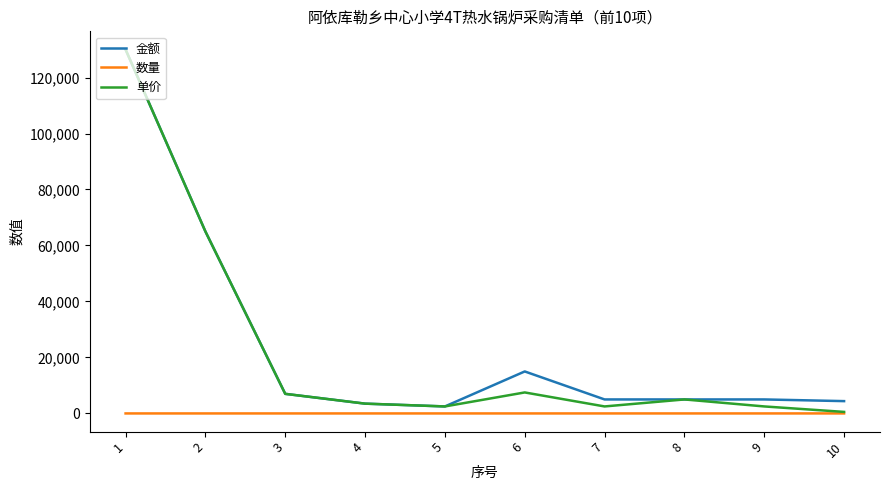

Where is 金额 nearest to the value 66250?

2